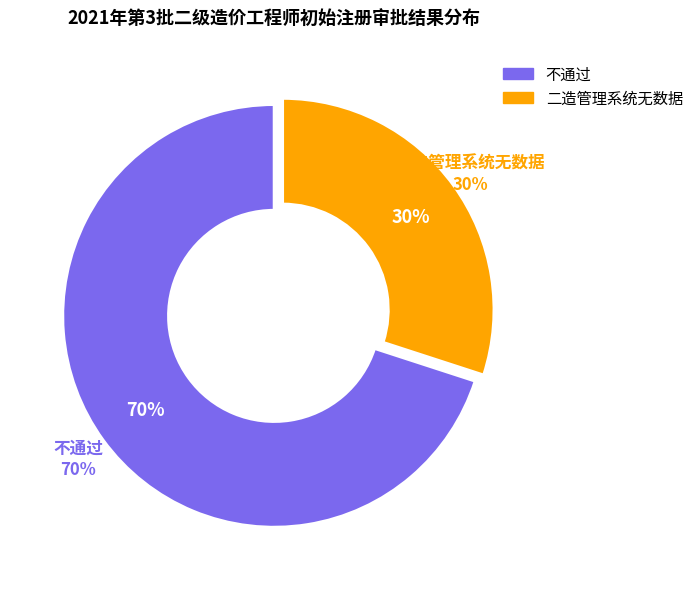

True or false: 二造管理系统无数据 accounts for 30% of the total.

True